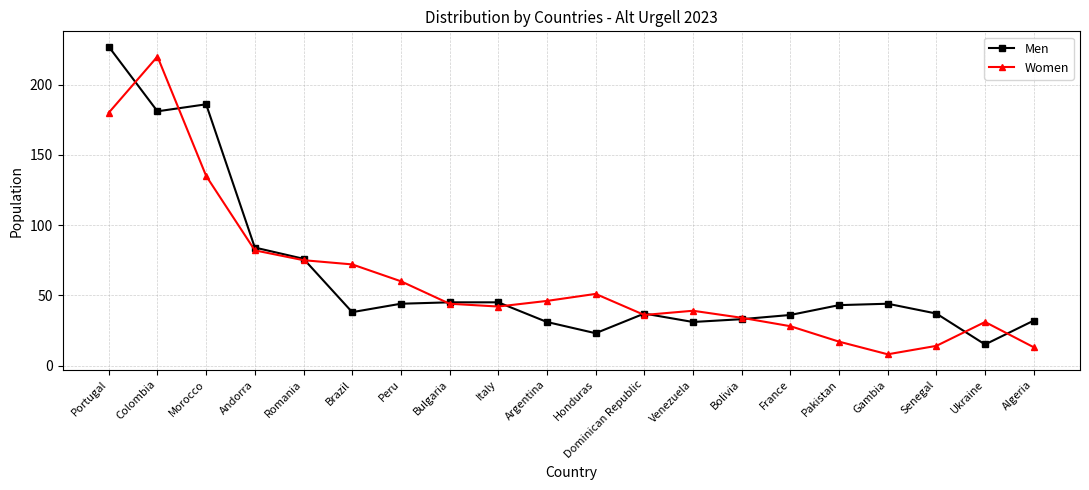

What is the value of the Women point at the 20th from the left?

13